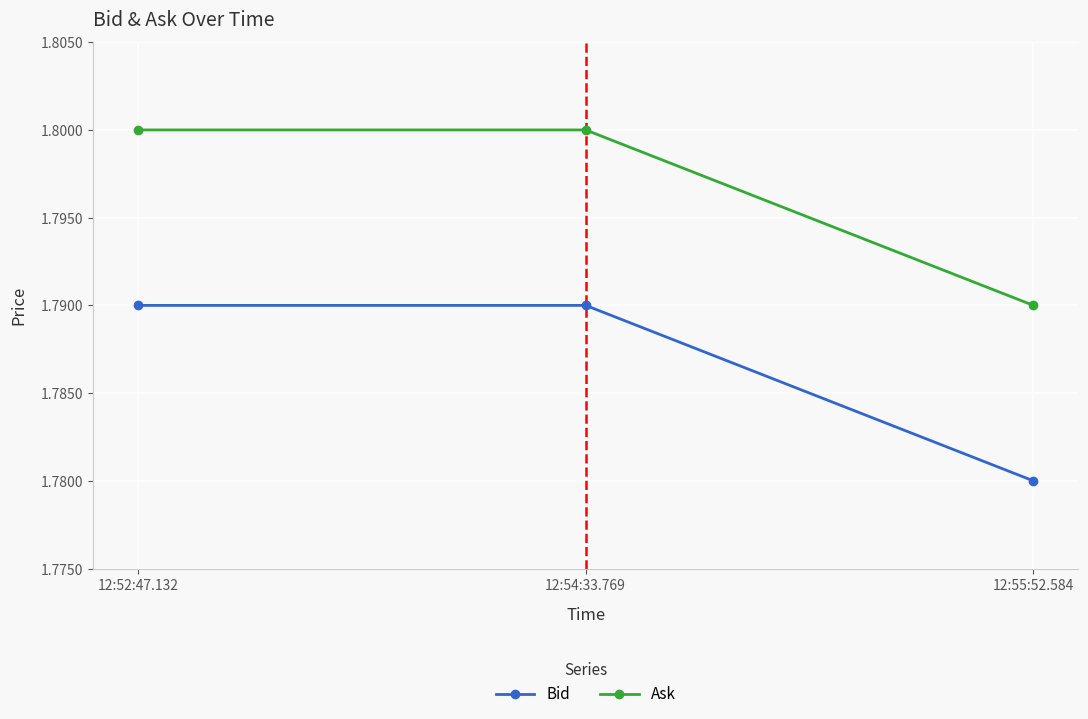

How many Ask values are between 1 and 2?

3